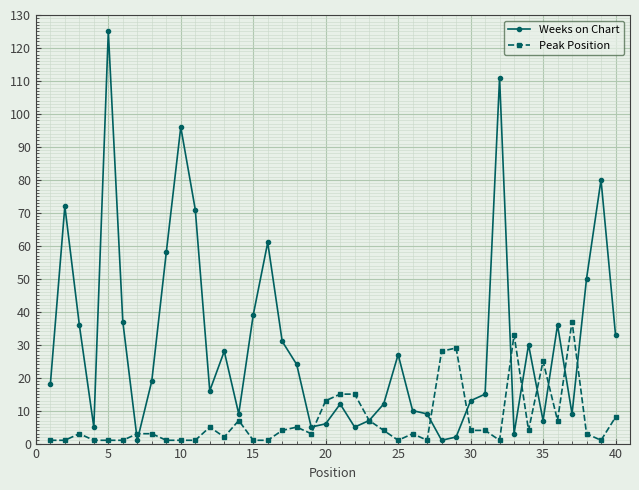

Rank the series by their maximum value, from highest to lowest.

Weeks on Chart, Peak Position